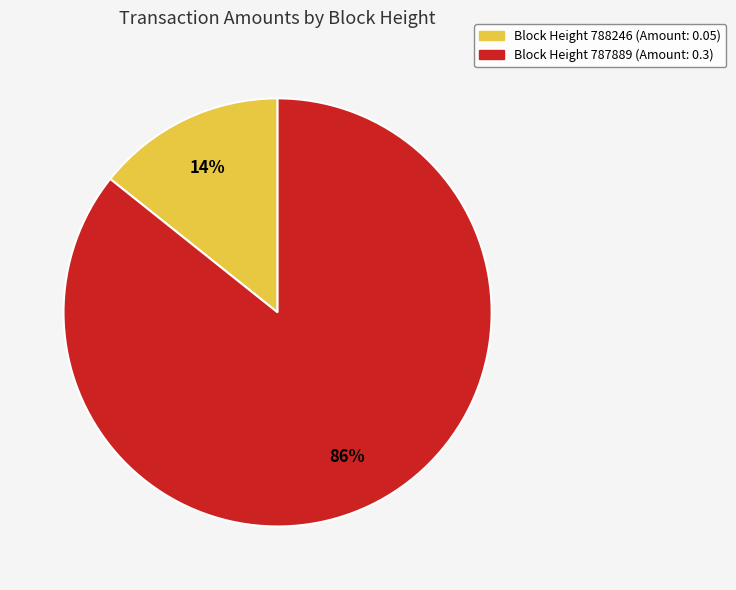

To the nearest percent, what is the average slice percentage?

50%